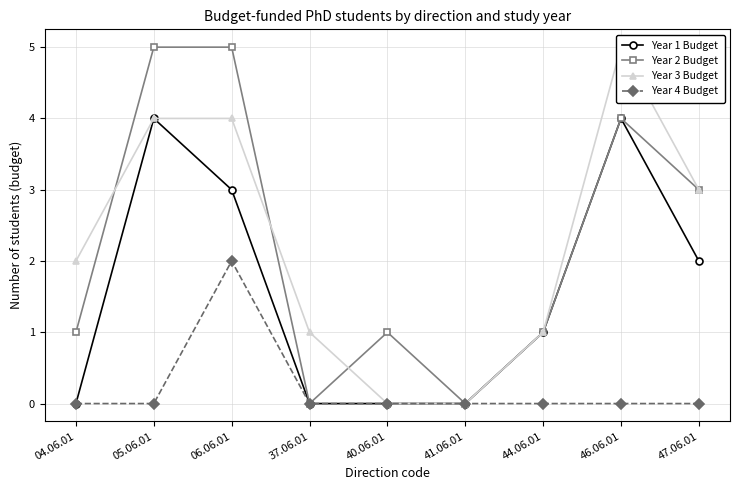

Reading left to right, what are all the values shown in this chart?

Year 1 Budget: 04.06.01=0	05.06.01=4	06.06.01=3	37.06.01=0	40.06.01=0	41.06.01=0	44.06.01=1	46.06.01=4	47.06.01=2
Year 2 Budget: 04.06.01=1	05.06.01=5	06.06.01=5	37.06.01=0	40.06.01=1	41.06.01=0	44.06.01=1	46.06.01=4	47.06.01=3
Year 3 Budget: 04.06.01=2	05.06.01=4	06.06.01=4	37.06.01=1	40.06.01=0	41.06.01=0	44.06.01=1	46.06.01=5	47.06.01=3
Year 4 Budget: 04.06.01=0	05.06.01=0	06.06.01=2	37.06.01=0	40.06.01=0	41.06.01=0	44.06.01=0	46.06.01=0	47.06.01=0